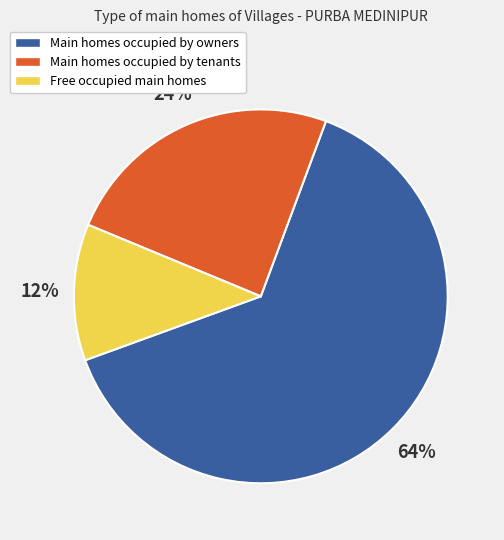

Does any single category account for the majority?

Yes